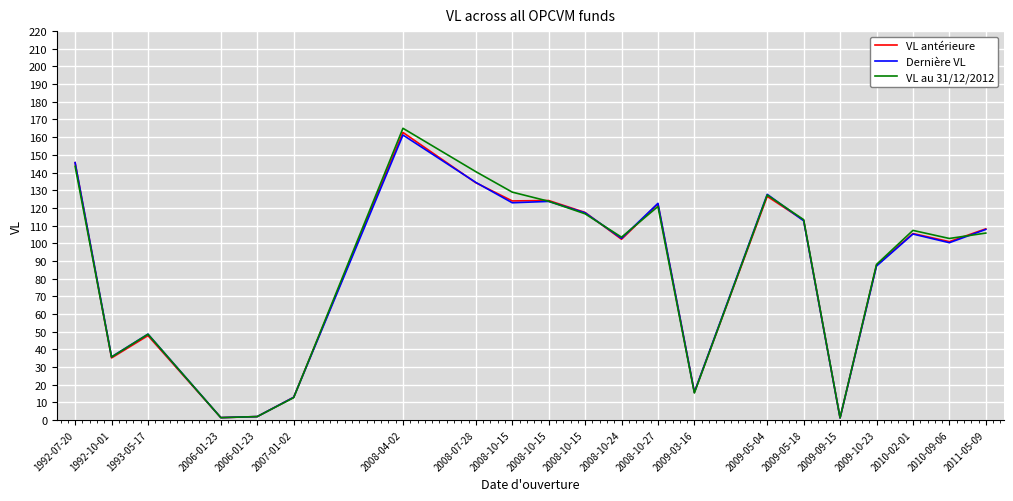

Which category has the lowest value in the VL au 31/12/2012 series?

2009-09-15